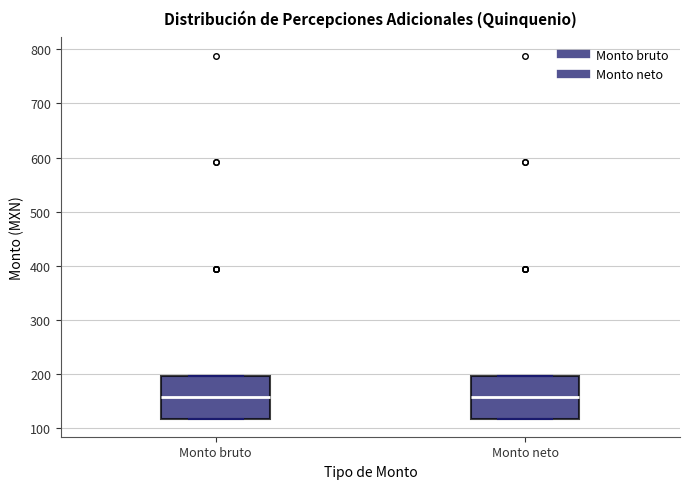

Reading left to right, read every box against the y-axis: the position of its median line, the range the box covers, and the ends of its whiskers. The values are not printed on the chart, so give them approximately, as read against the axis.

Monto bruto: median 160, box 120 to 200, whiskers 120 to 200
Monto neto: median 160, box 120 to 200, whiskers 120 to 200